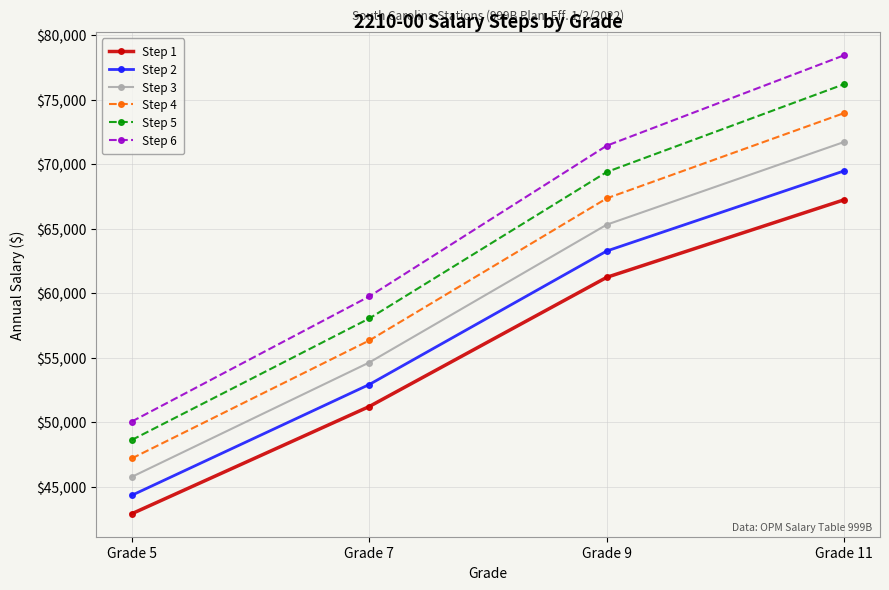

List the series in order of their peak value, lowest first.

Step 1, Step 2, Step 3, Step 4, Step 5, Step 6